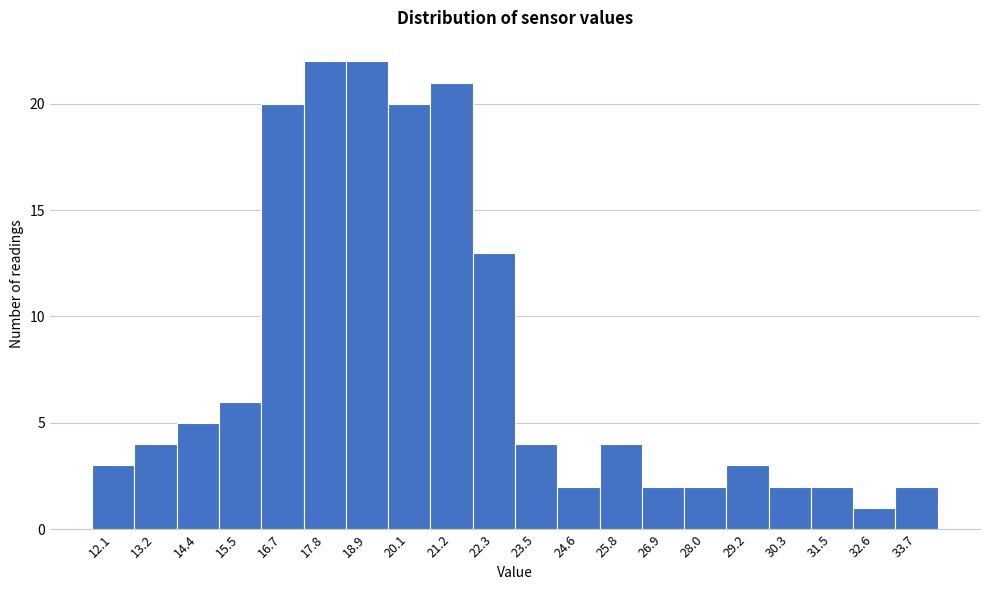

Reading left to right, transcribe all the data shown in this chart.

3	4	5	6	20	22	22	20	21	13	4	2	4	2	2	3	2	2	1	2